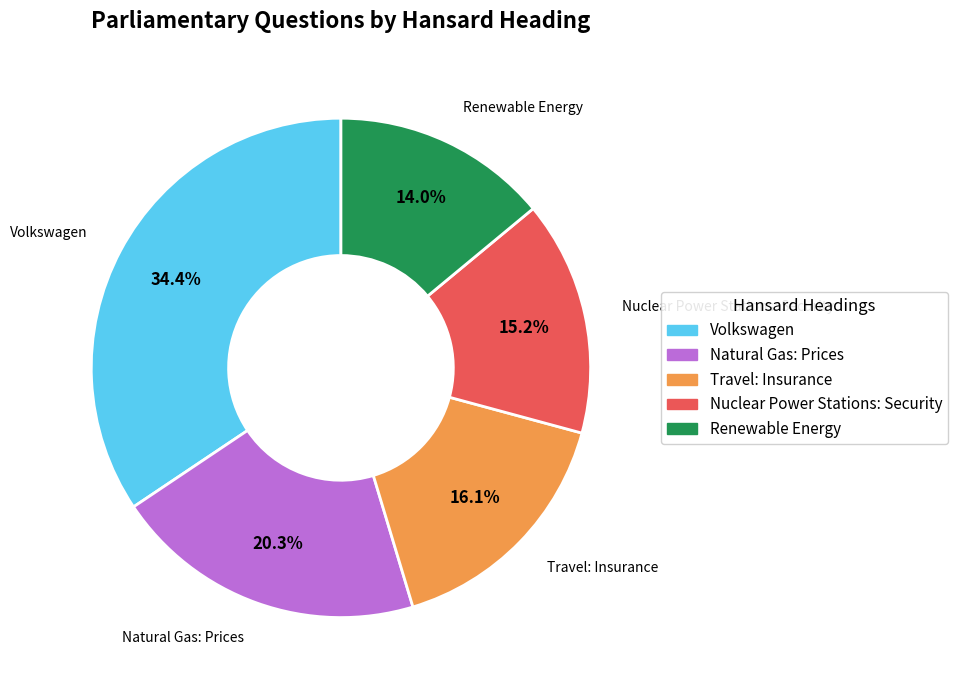

Rank the categories by value from highest to lowest.

Volkswagen, Natural Gas: Prices, Travel: Insurance, Nuclear Power Stations: Security, Renewable Energy